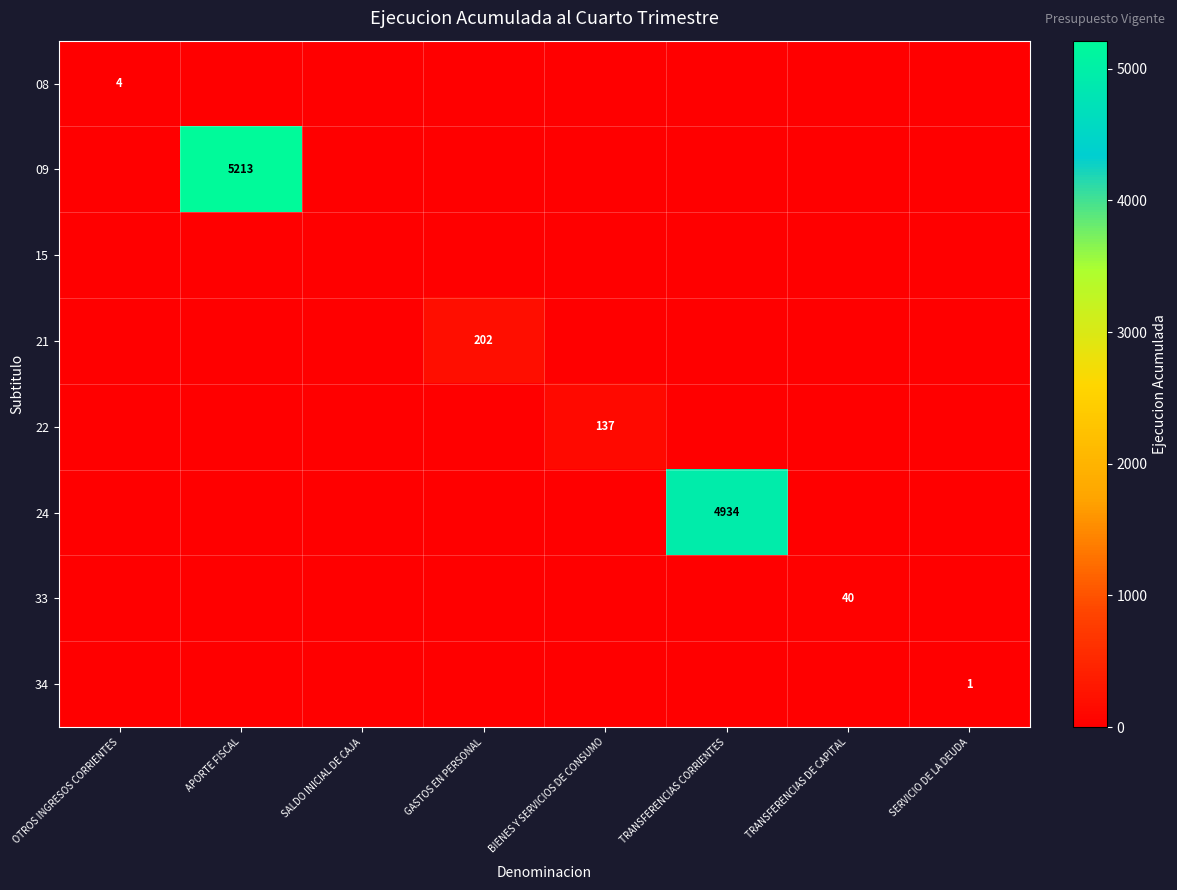

The value of 08 at OTROS INGRESOS CORRIENTES is 2. True or false?

False